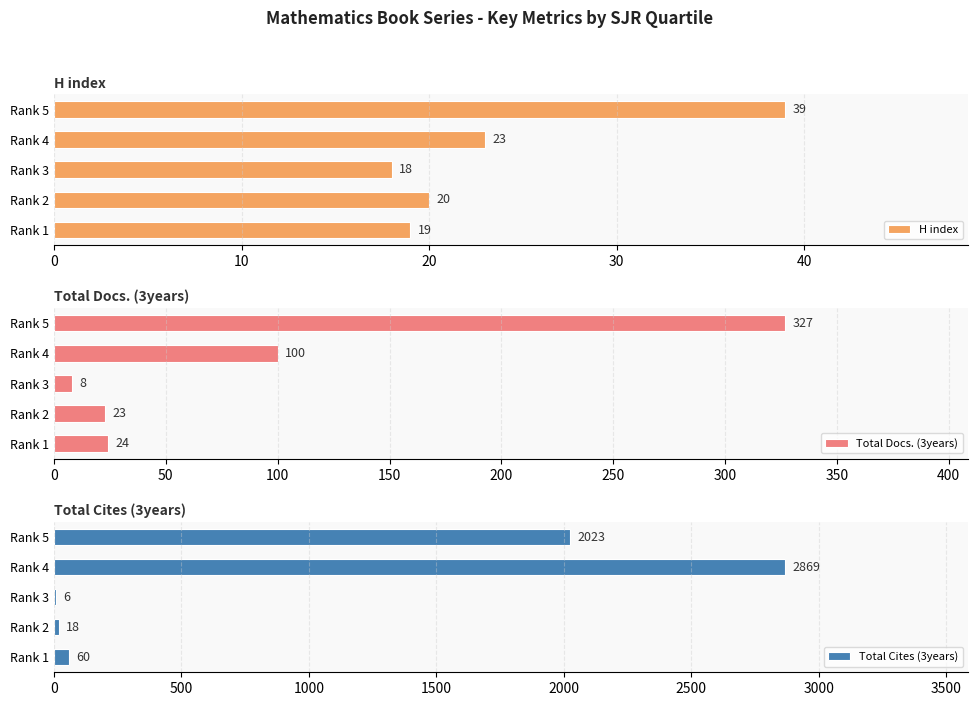

Rank the series by their maximum value, from lowest to highest.

H index, Total Docs. (3years), Total Cites (3years)